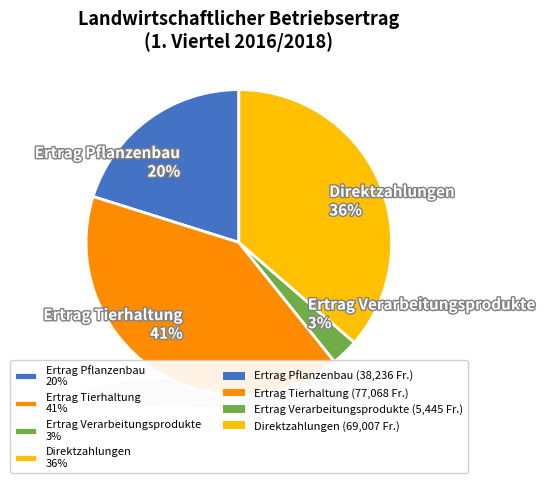

To the nearest percent, what is the difference between the Direktzahlungen and Ertrag Tierhaltung slice percentages?

4%